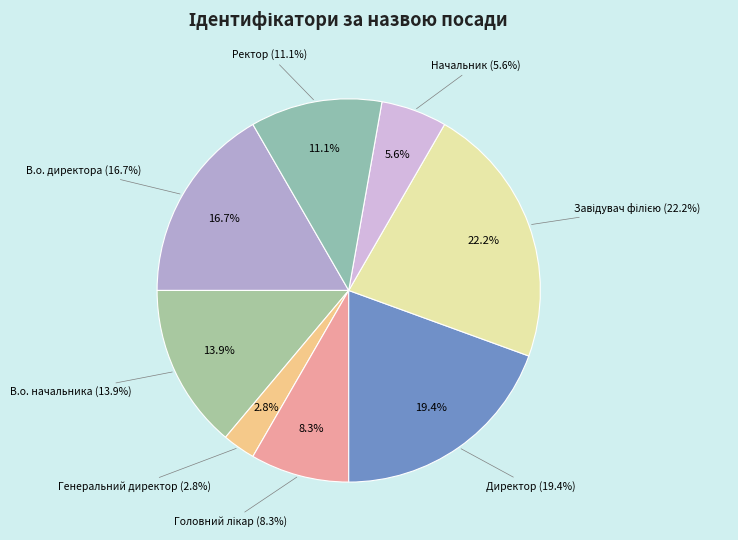

How many slices are in this pie chart?

8